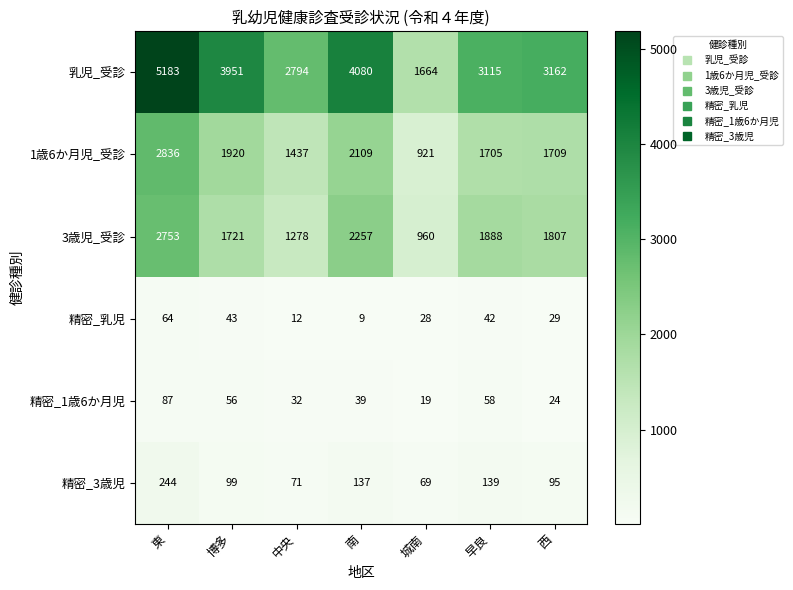

The value of 乳児_受診 at 中央 is 2794. True or false?

True